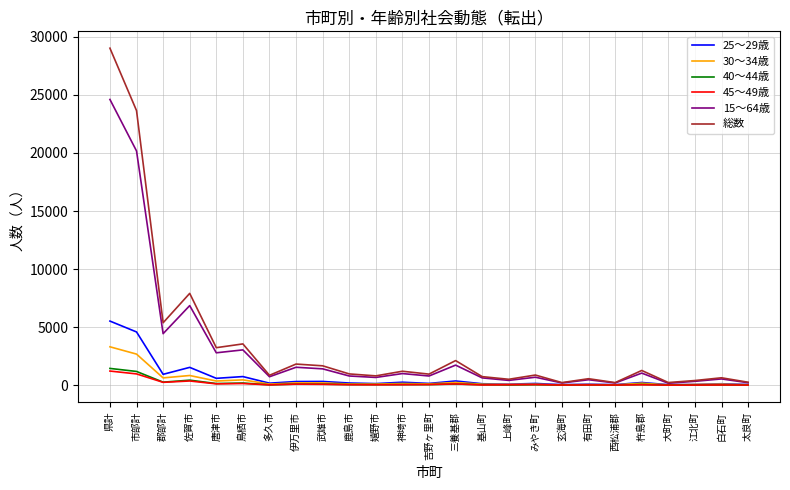

At which category is the sum across all series the highest?

県計